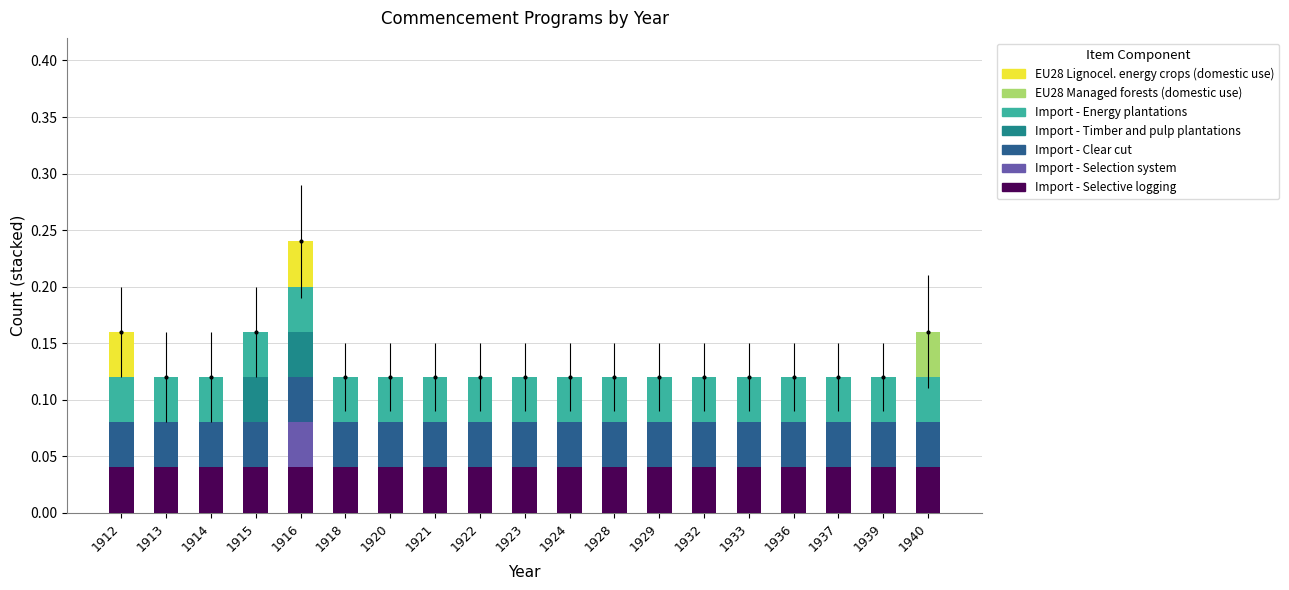

How many bars are there in each group?

4